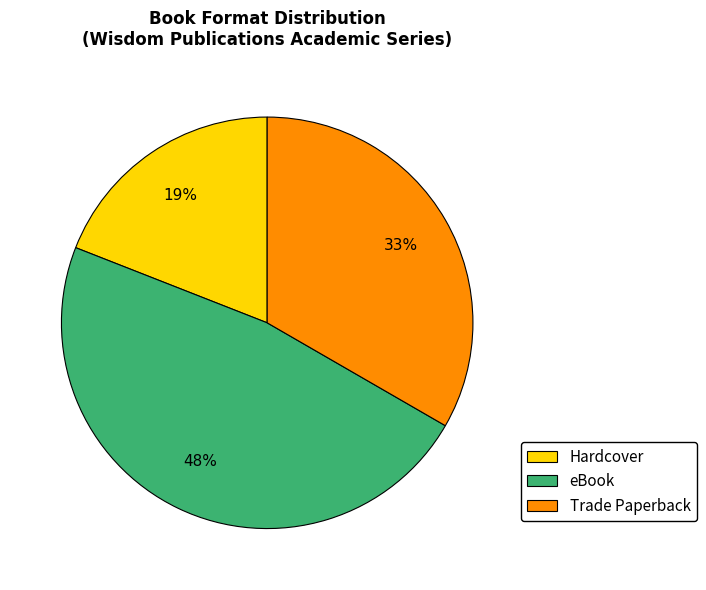

To the nearest percent, what percentage of the pie is eBook?

48%